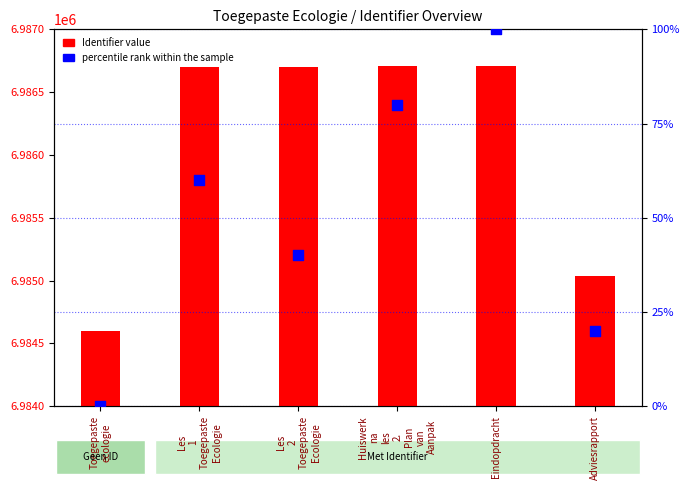

Which series reaches the maximum Y coordinate?

Identifier value